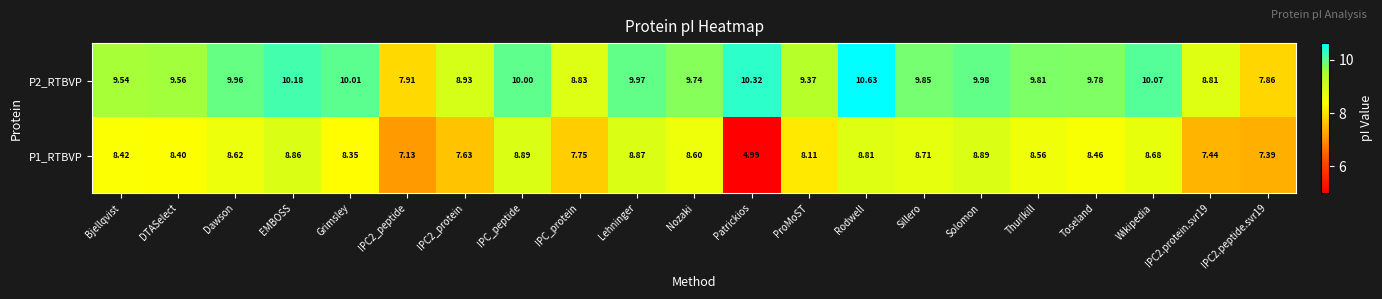

At how many categories does at least one series exceed 8?

19